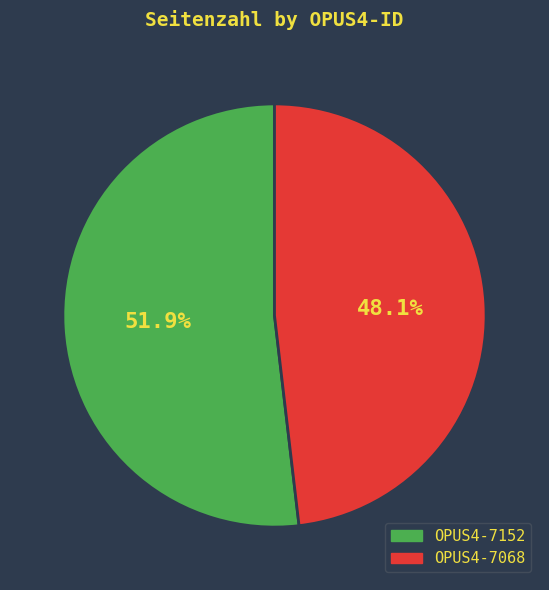

What is the ratio of the value at OPUS4-7152 to the value at OPUS4-7068?

1.1